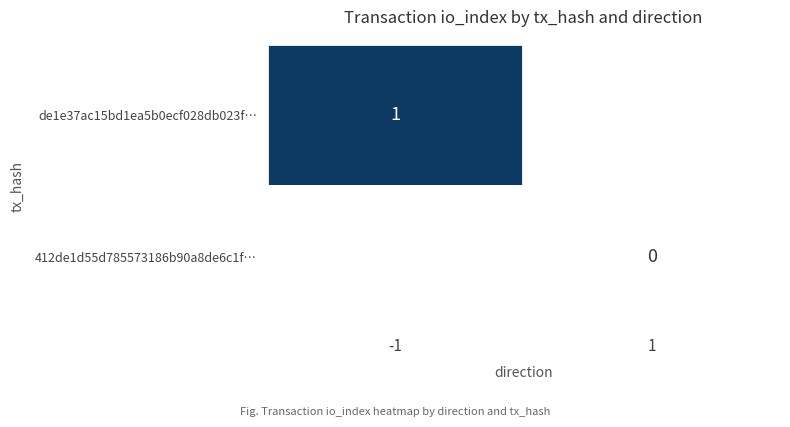

At how many categories does at least one series exceed 0?

1